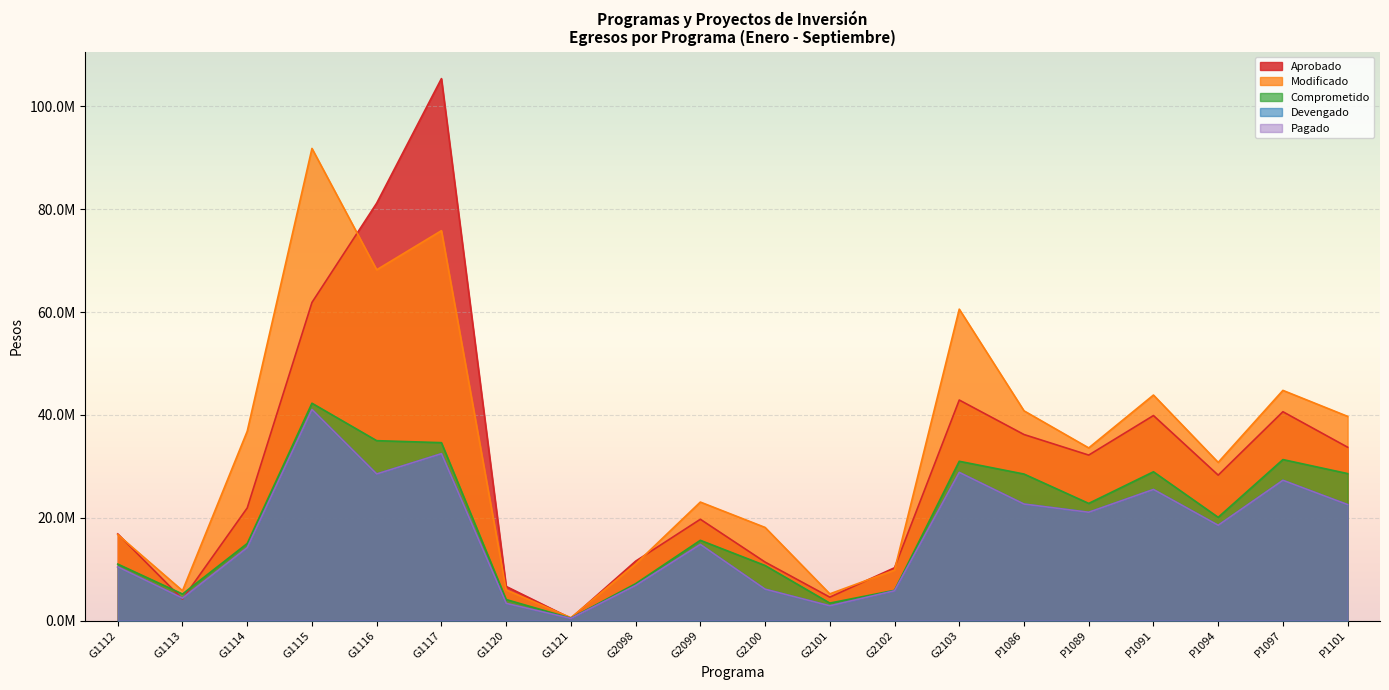

Is the value of Aprobado at P1091 greater than the value of Devengado at P1091?

Yes